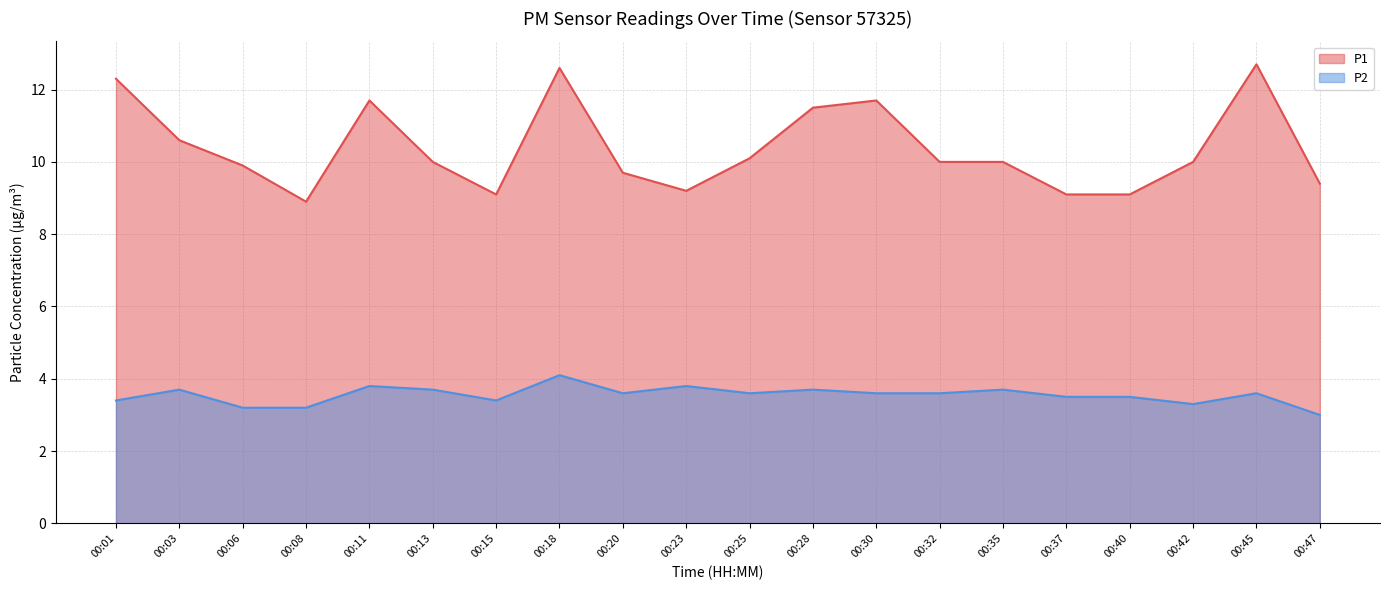

What are all the series names shown in the legend?

P1, P2